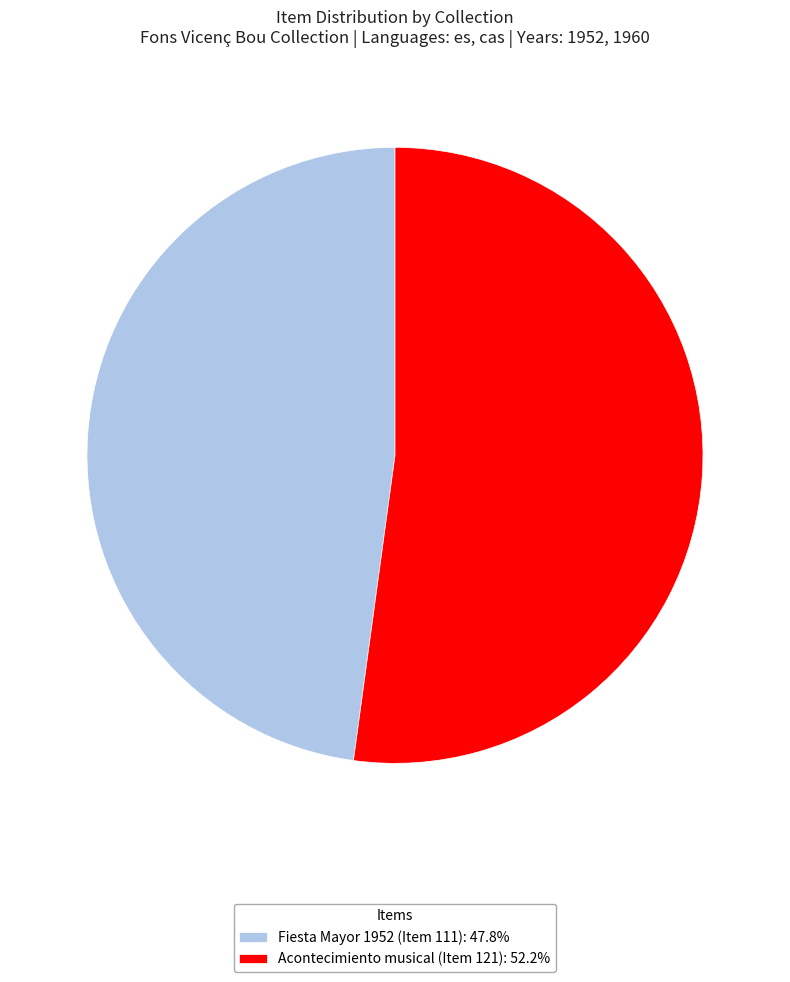

Does Acontecimiento musical (Item 121): 52.2% account for over 50% of the chart?

Yes